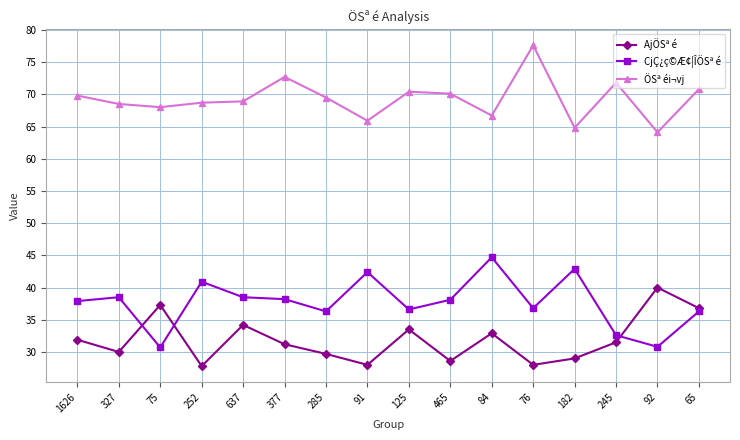

Which label corresponds to the largest value in the chart?

76